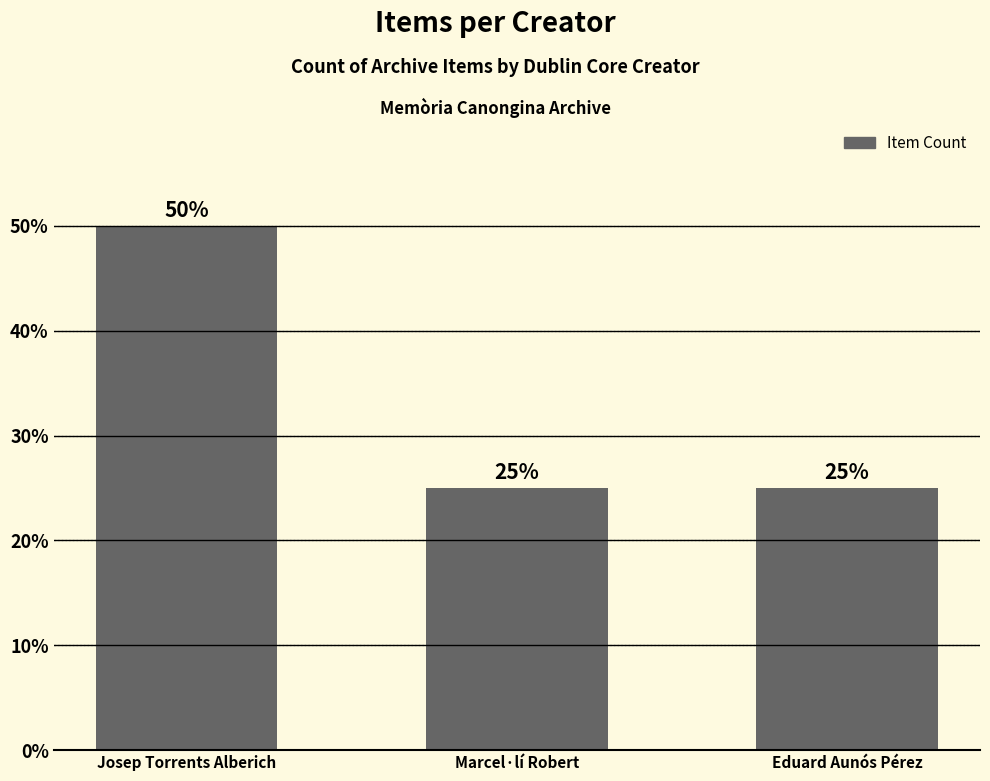

Which has a higher value, Josep Torrents Alberich or Marcel·lí Robert?

Josep Torrents Alberich